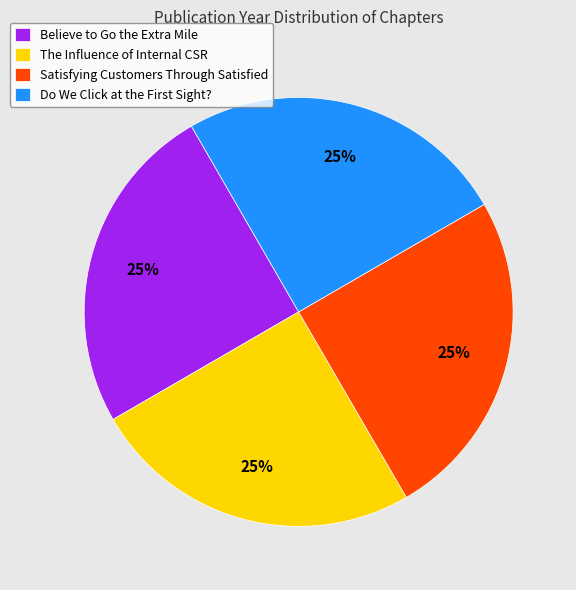

The Satisfying Customers Through Satisfied slice represents 25% of the pie. True or false?

True